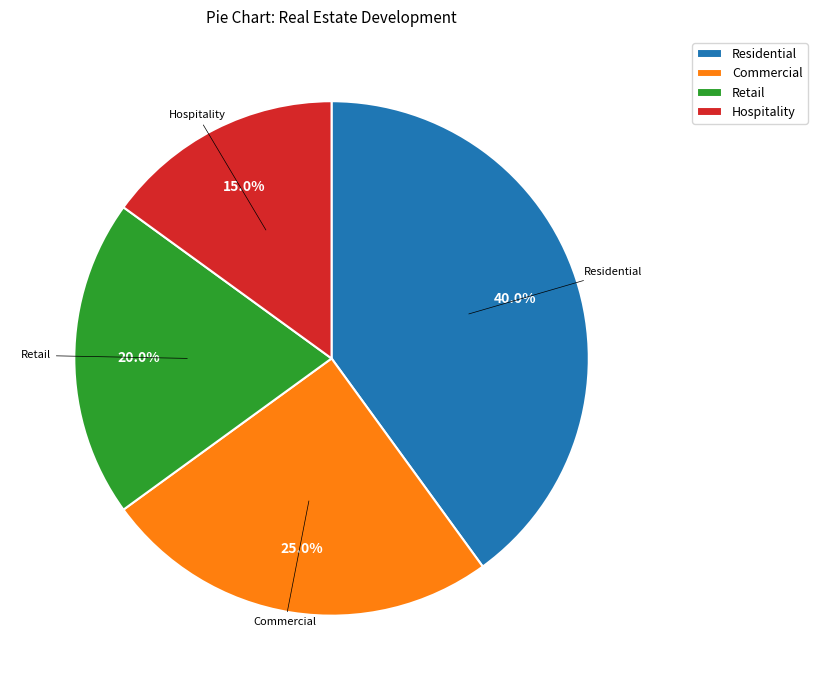

Which has a higher value, Retail or Commercial?

Commercial